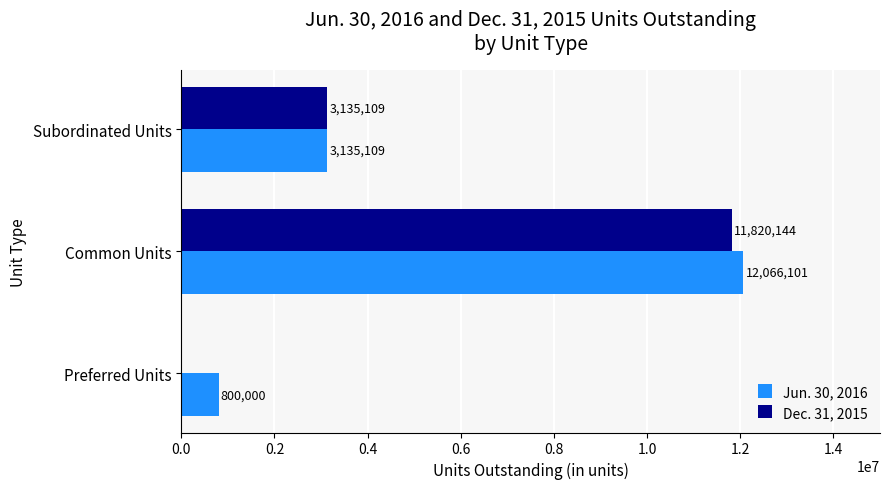

Count the number of categories in the chart.

3